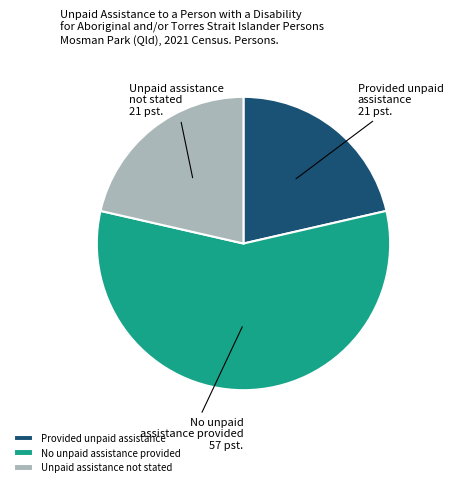

The Unpaid assistance not stated slice represents 15% of the pie. True or false?

False